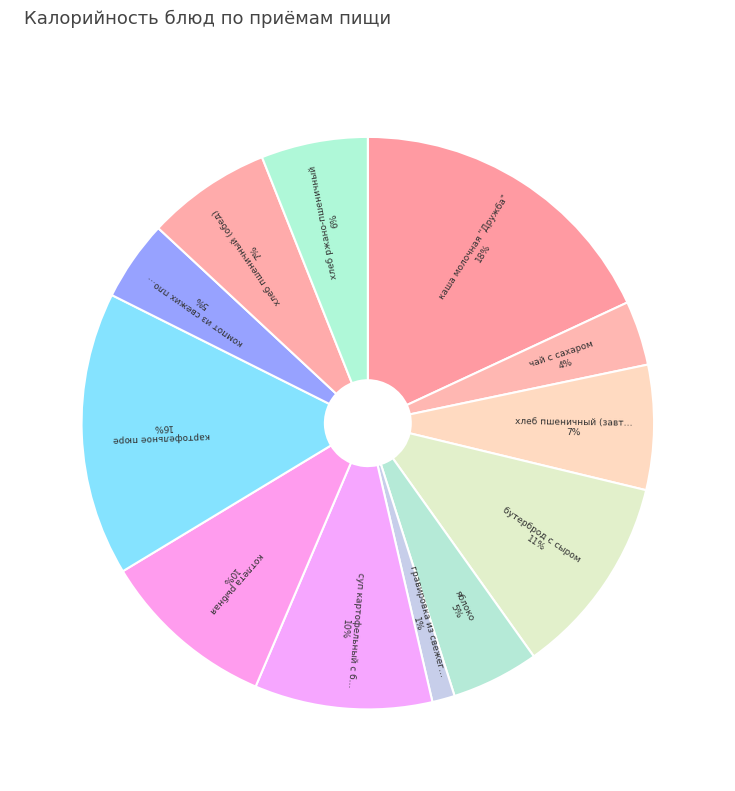

How many segments does this pie chart have?

12